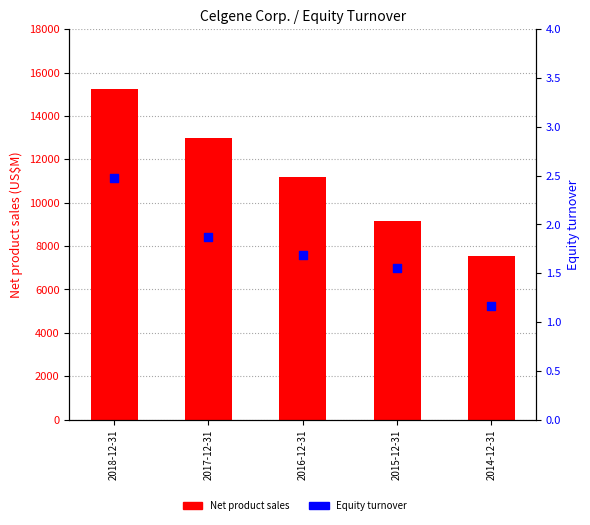

What are all the series names shown in the legend?

Net product sales (US$M), Equity turnover